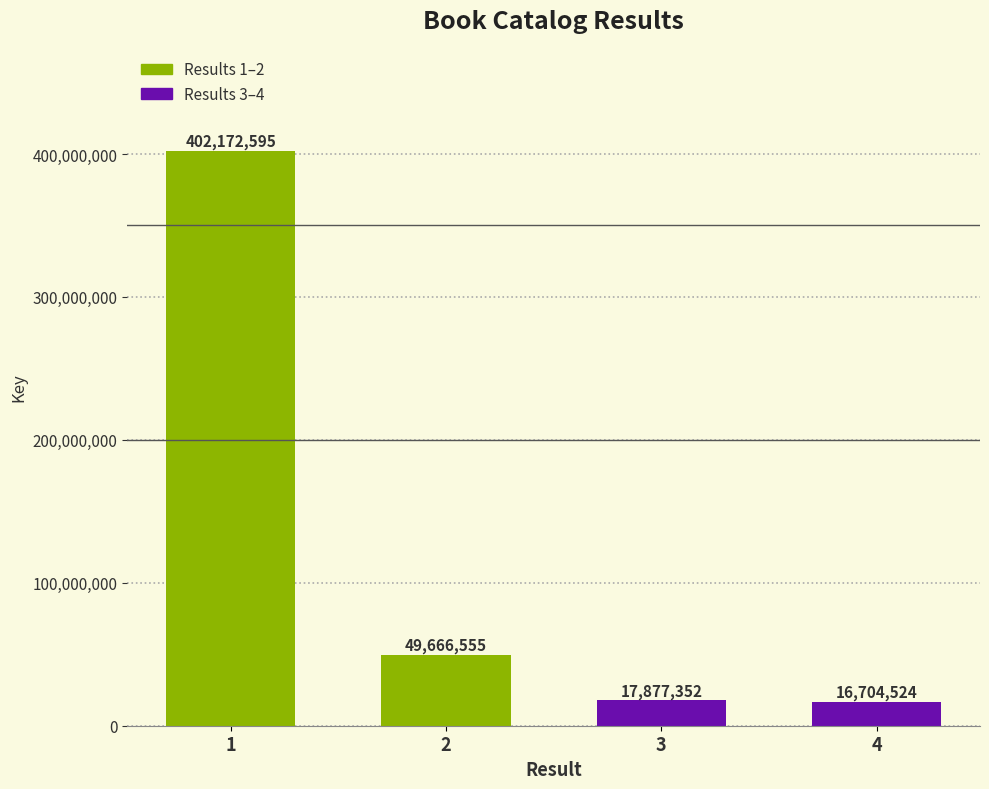

What is the sum of all values?

486421026